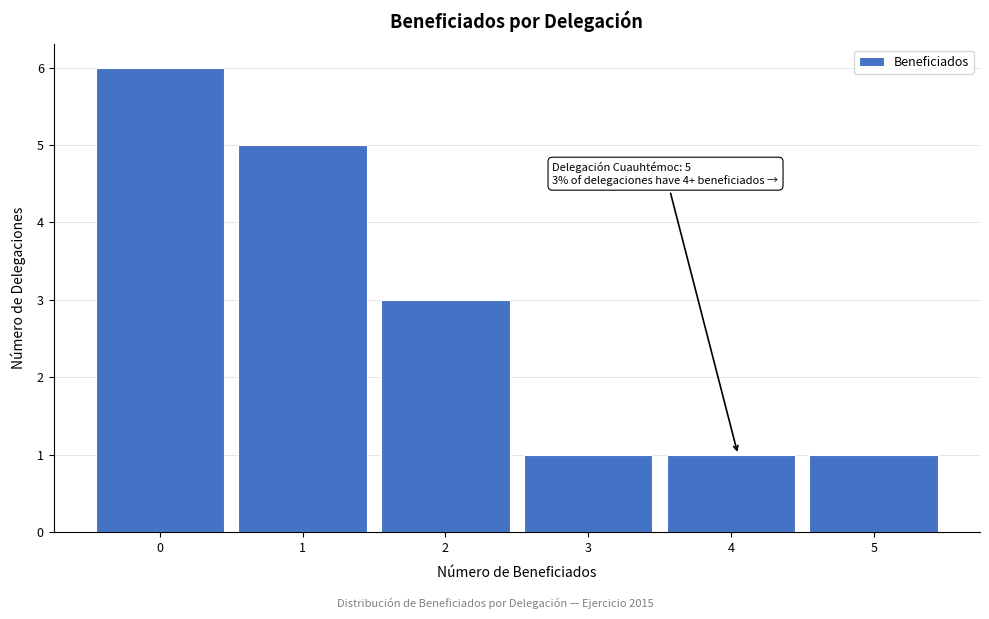

Reading left to right, extract all data points from this chart.

0=6	1=5	2=3	3=1	4=1	5=1